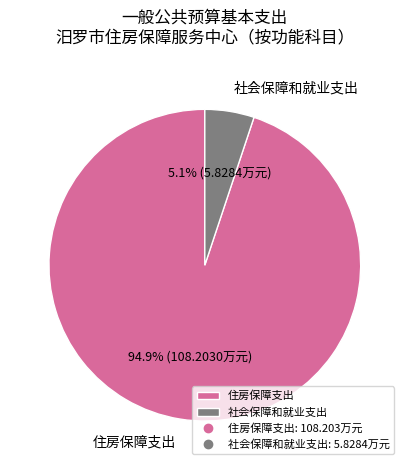

Combined, do 社会保障和就业支出 and 住房保障支出 account for over 50%?

Yes